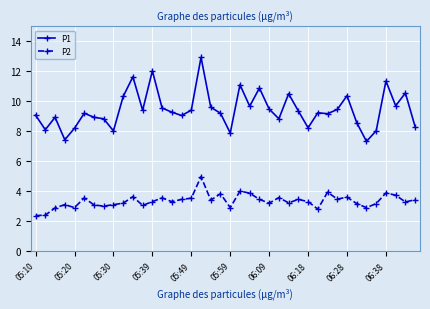

Rank the series by their maximum value, from highest to lowest.

P1, P2